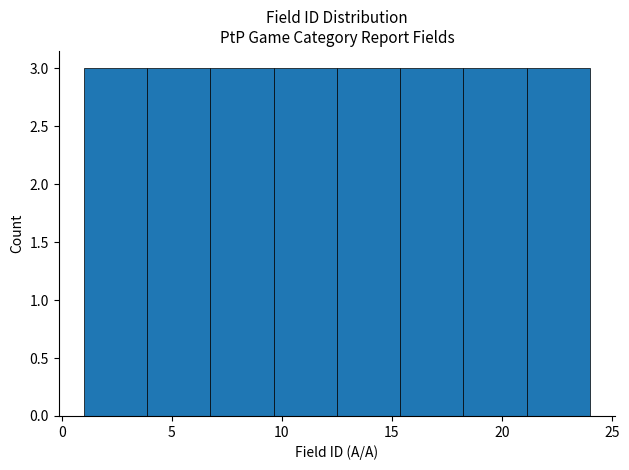

What is the height of the bar covering 12.5 to 15.5 on the x-axis? Neither the bar edges nor the heights are printed on the chart, so give them approximately, as read against the axes.

3